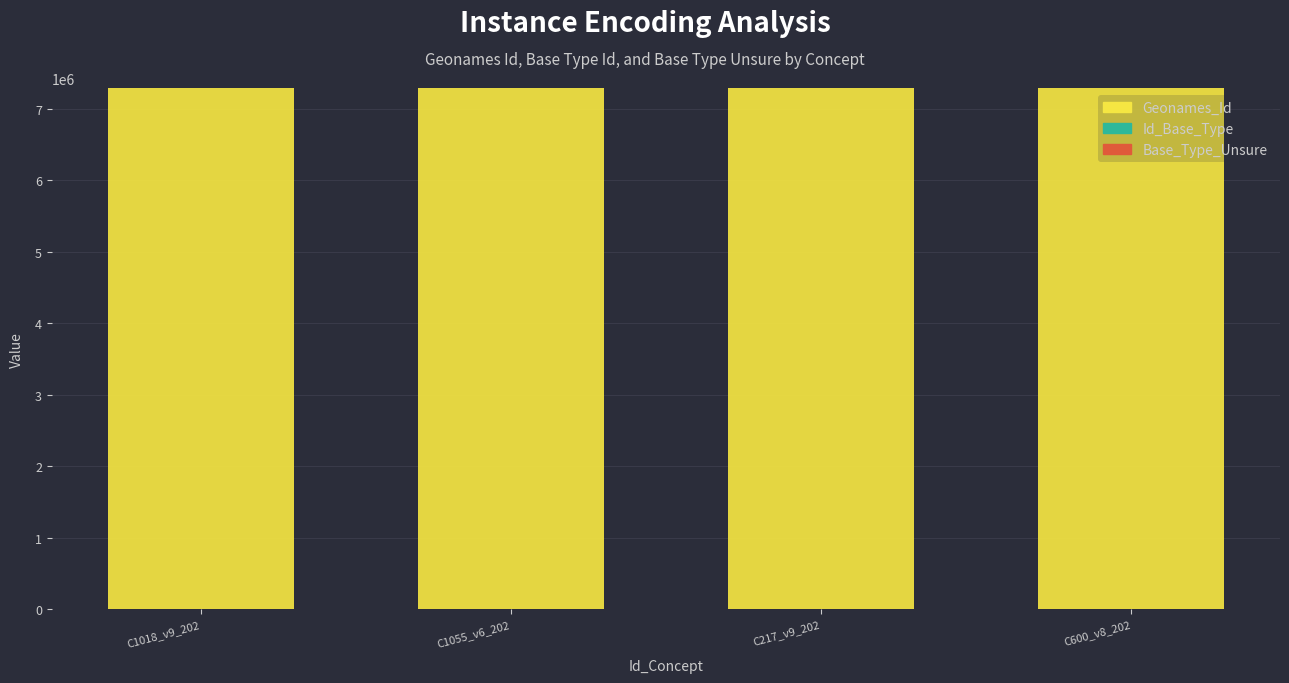

What is the sum of all Geonames_Id values?

29147404